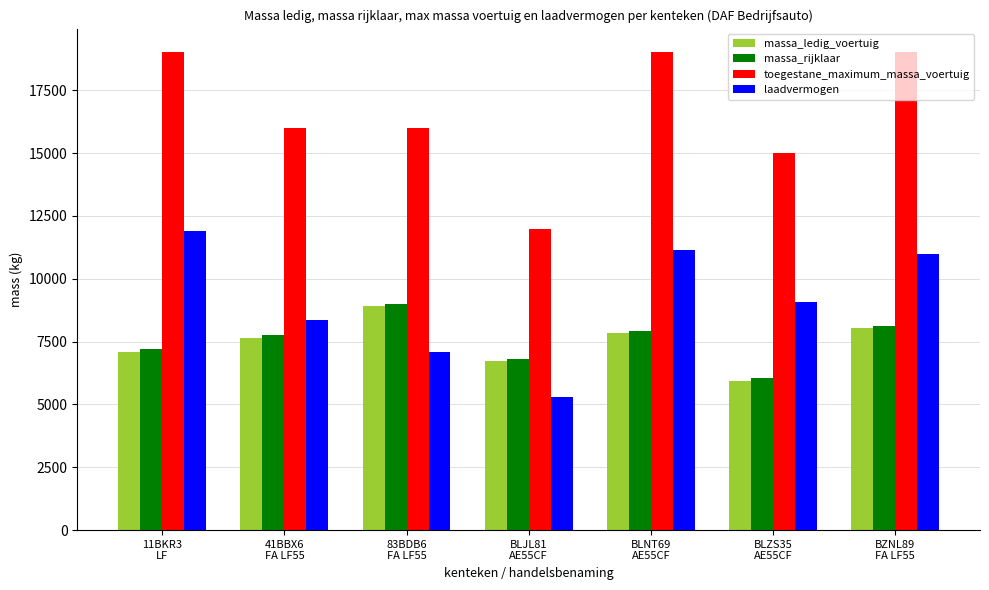

The massa_rijklaar series shows 8135 at BZNL89
FA LF55. True or false?

True